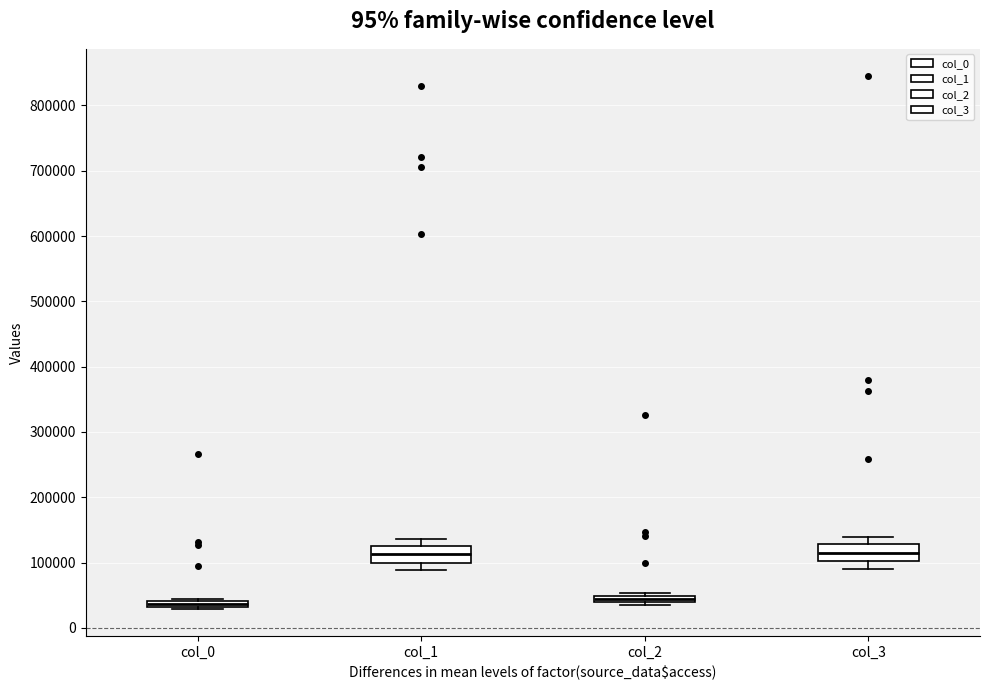

Where does the lower whisker of the box for col_1 end on the y-axis? The values are not printed on the chart, so give them approximately, as read against the axis.

90000